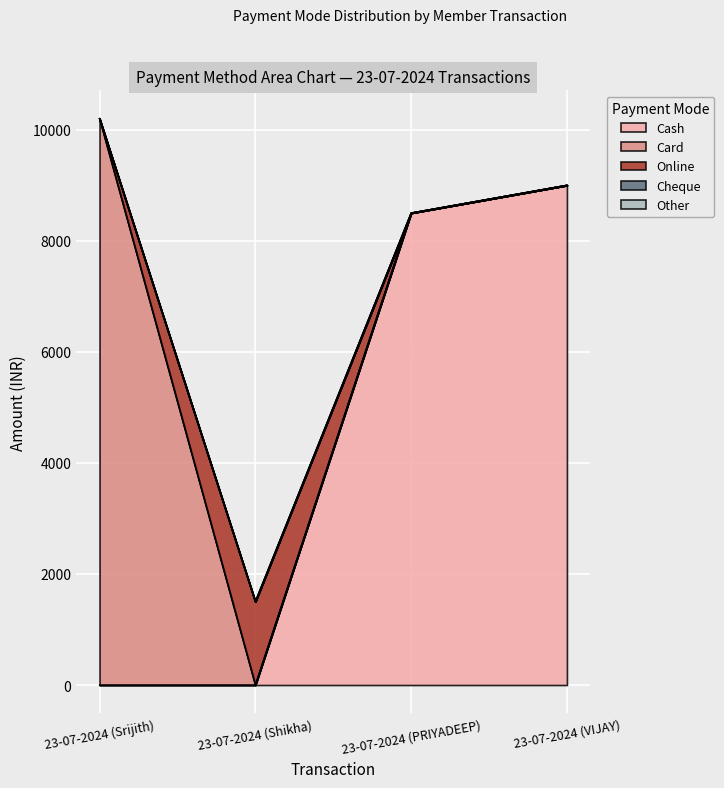

True or false: Other and Cheque intersect in this chart.

False